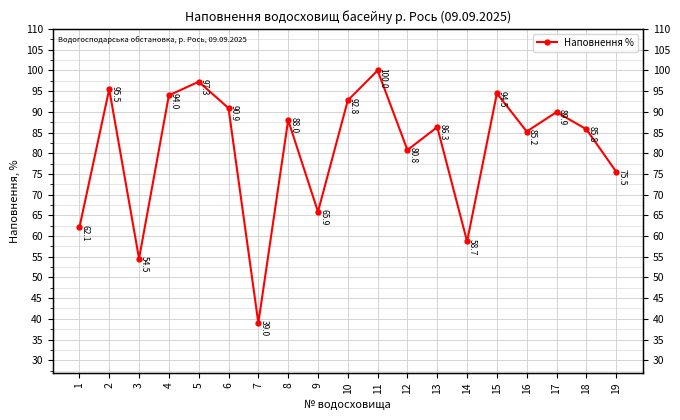

Is it true that the value at 7 is 11.7?

False